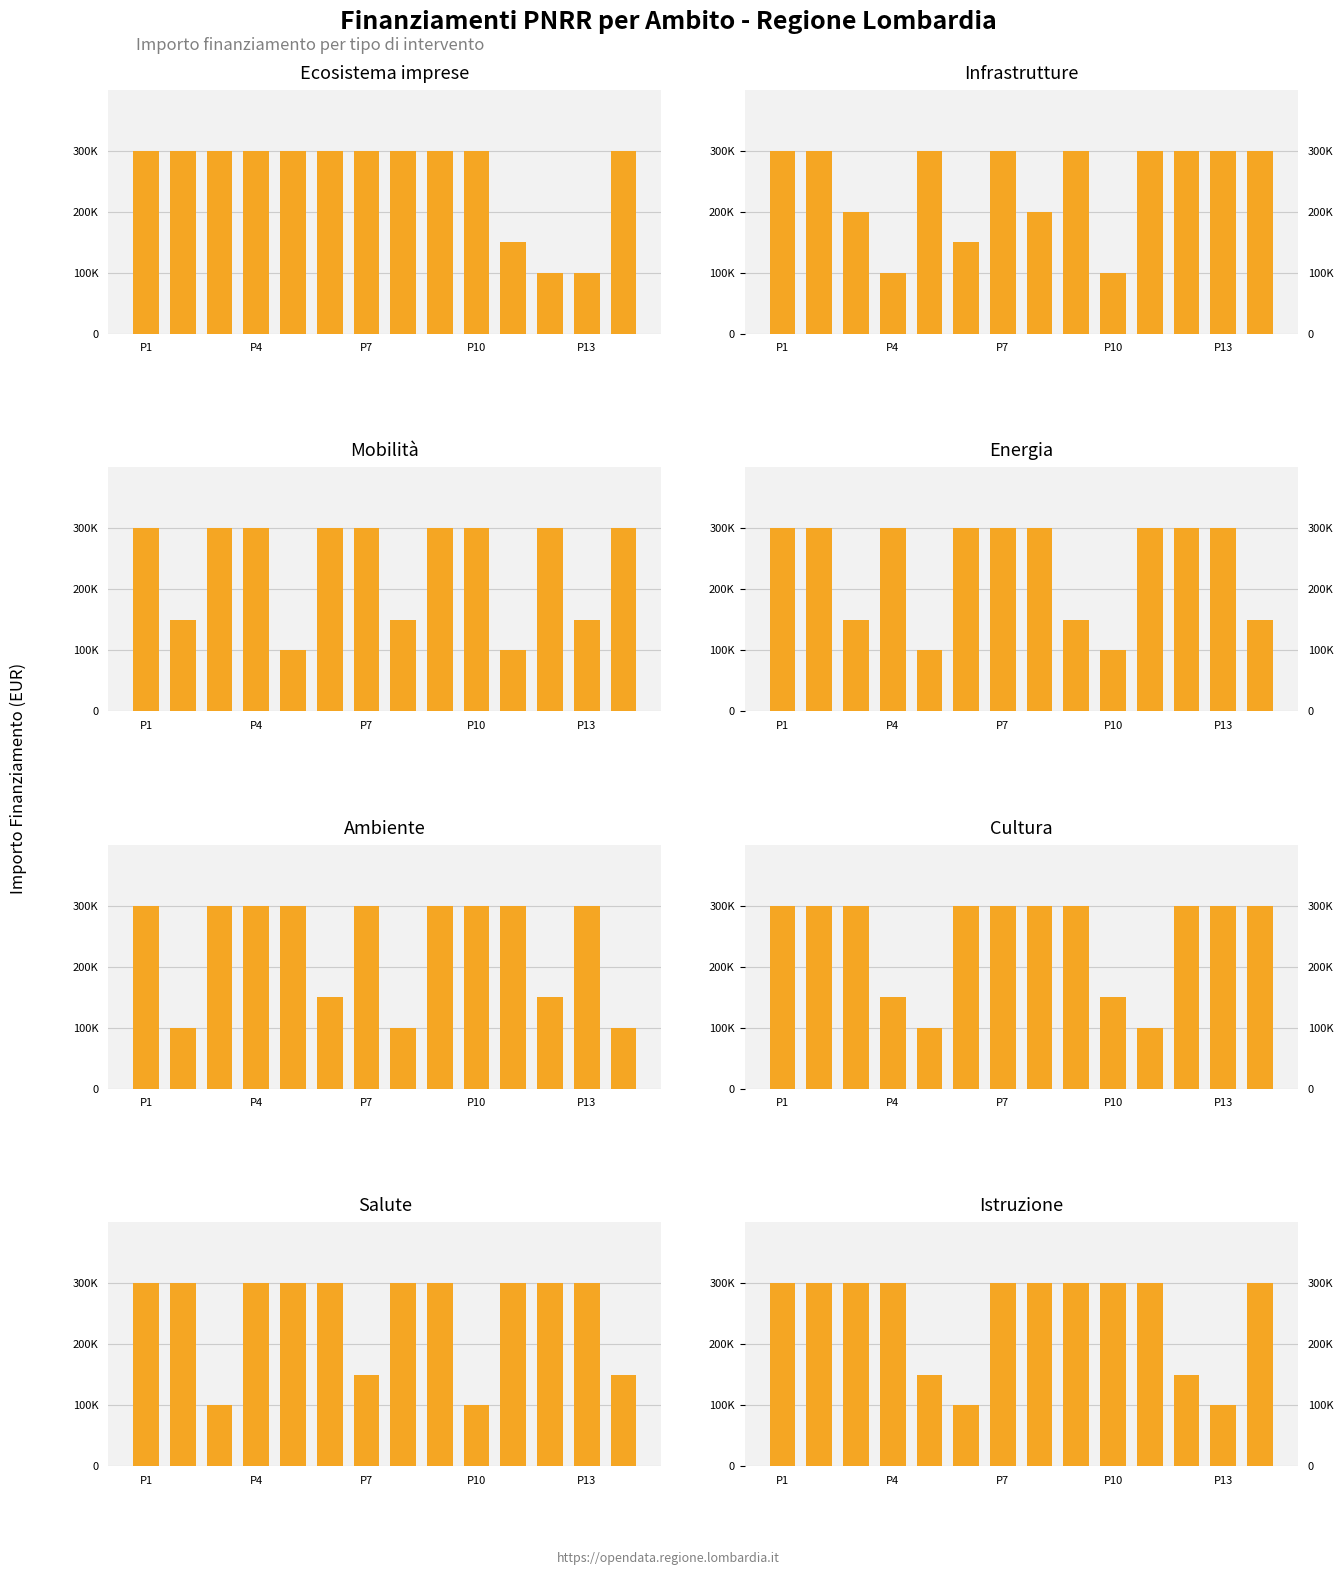

Which has a higher value, 9 or 8?

9